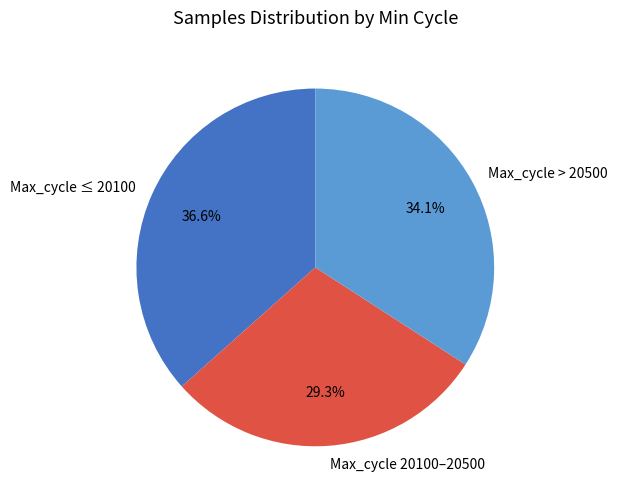

Combined, do Max_cycle > 20500 and Max_cycle 20100–20500 account for over 50%?

Yes